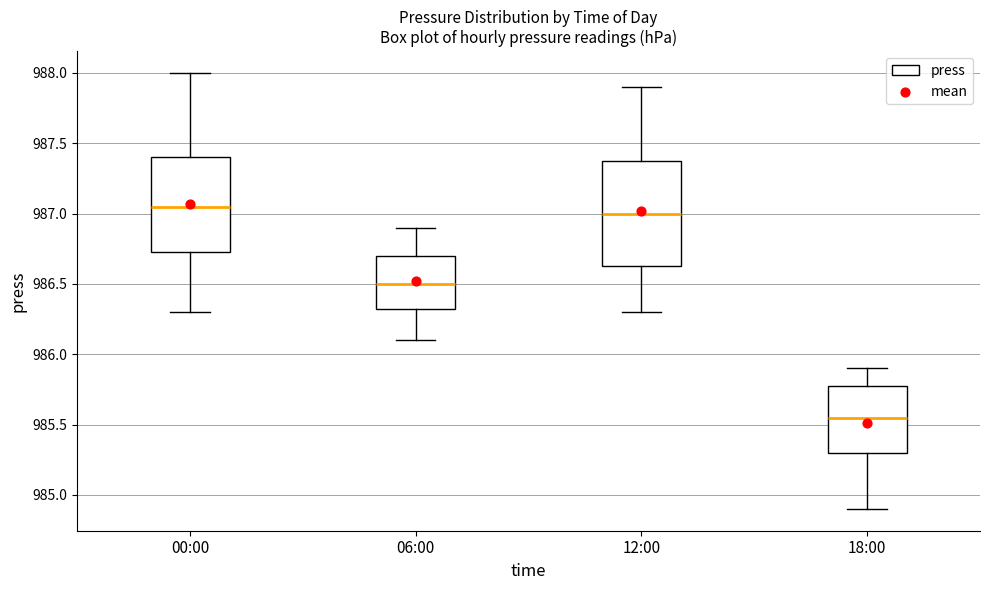

Which box is the tallest, from its lower edge to its upper edge?

12:00